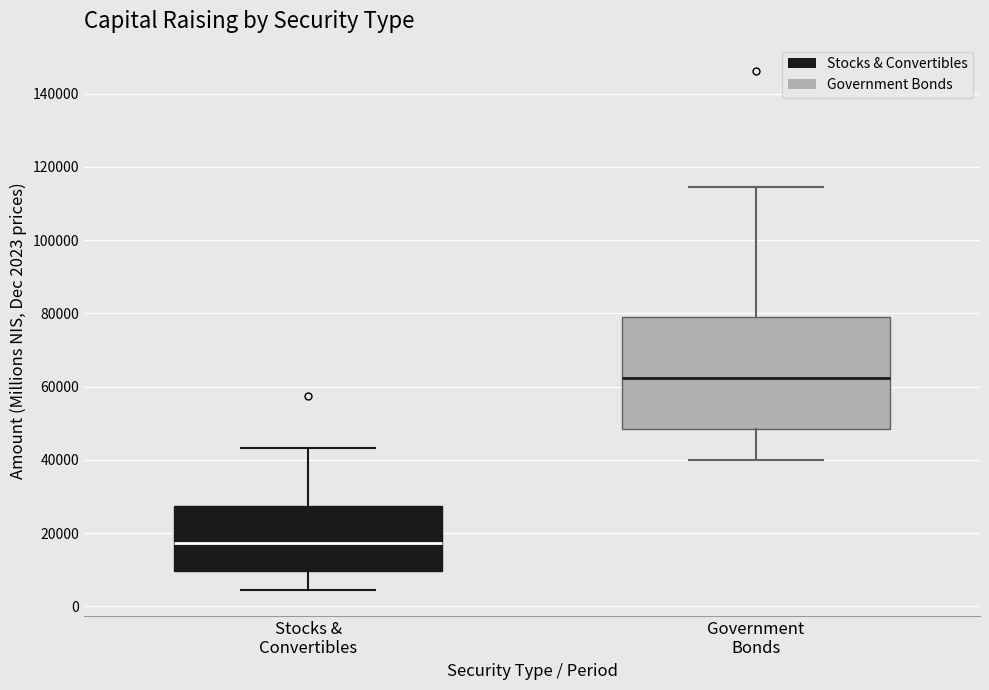

Which box's median line is the highest?

Government Bonds